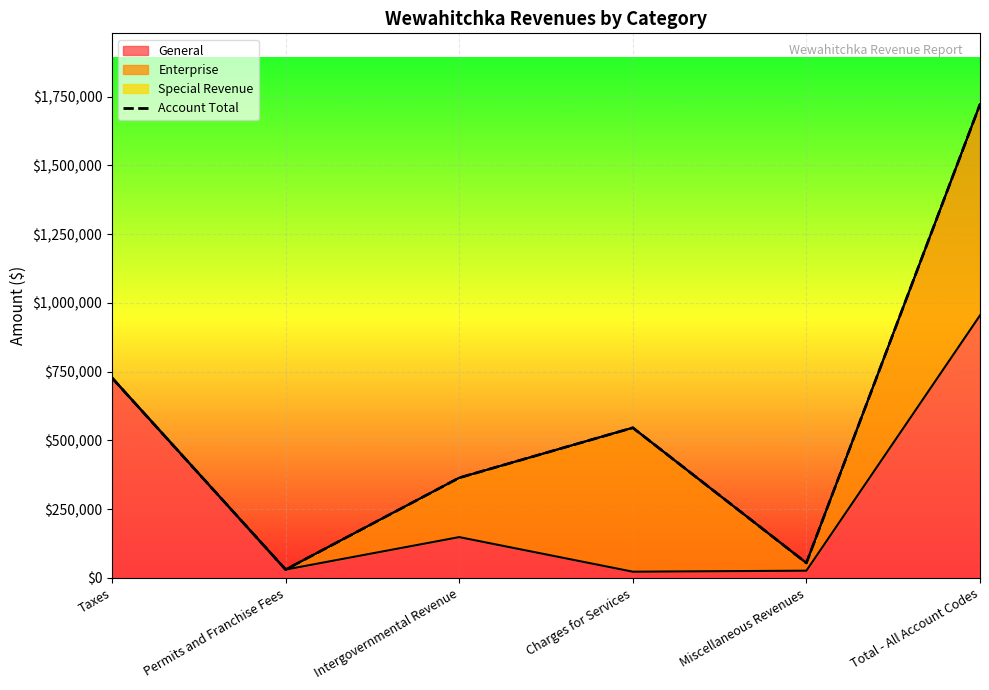

How many lines are shown in the chart?

1